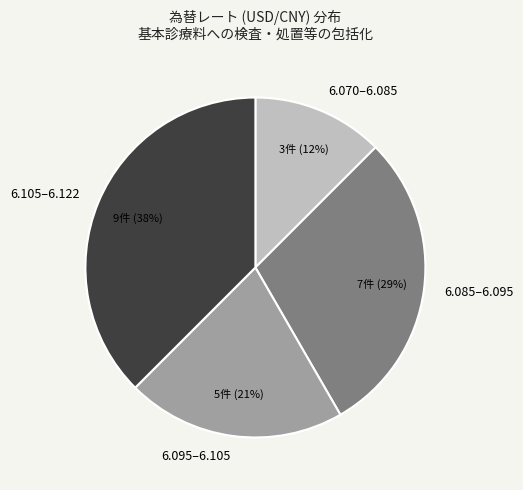

The 6.070–6.085 slice represents 1% of the pie. True or false?

False